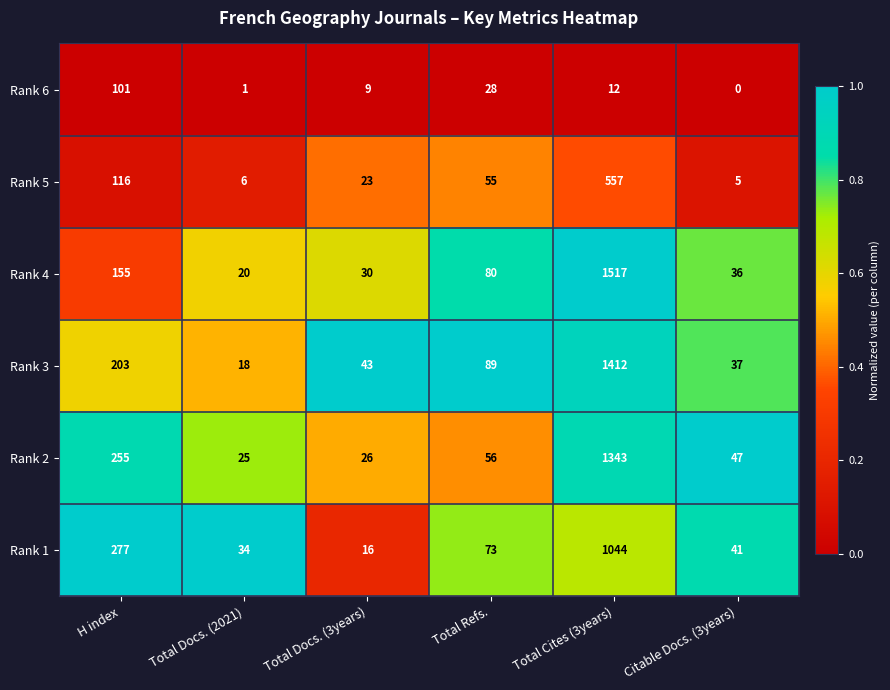

At which category is the sum across all series the highest?

Total Cites (3years)